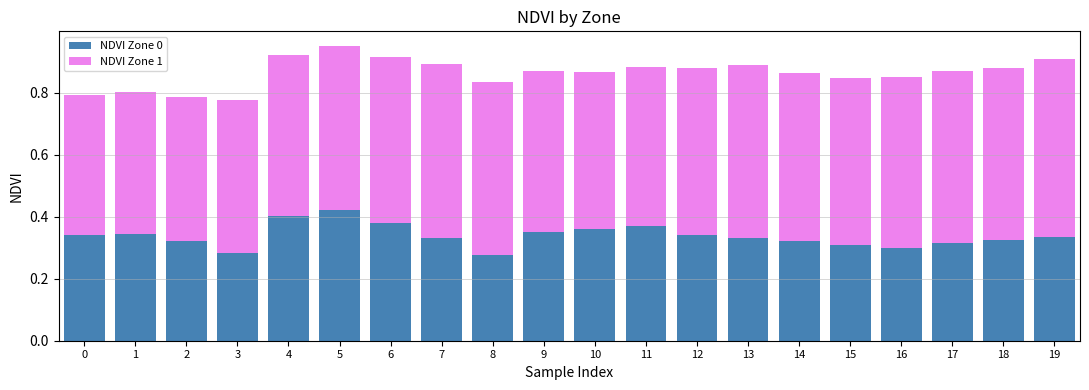

True or false: NDVI Zone 0 has a value of 0.1 at 6.

False